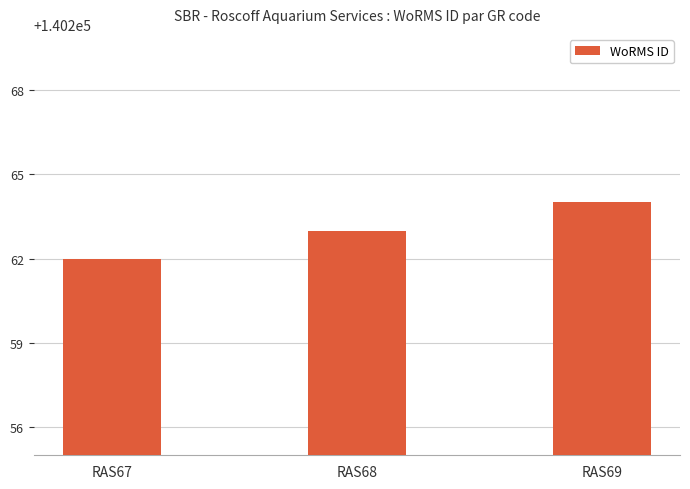

What is the value of the 1st bar from the left?

140262